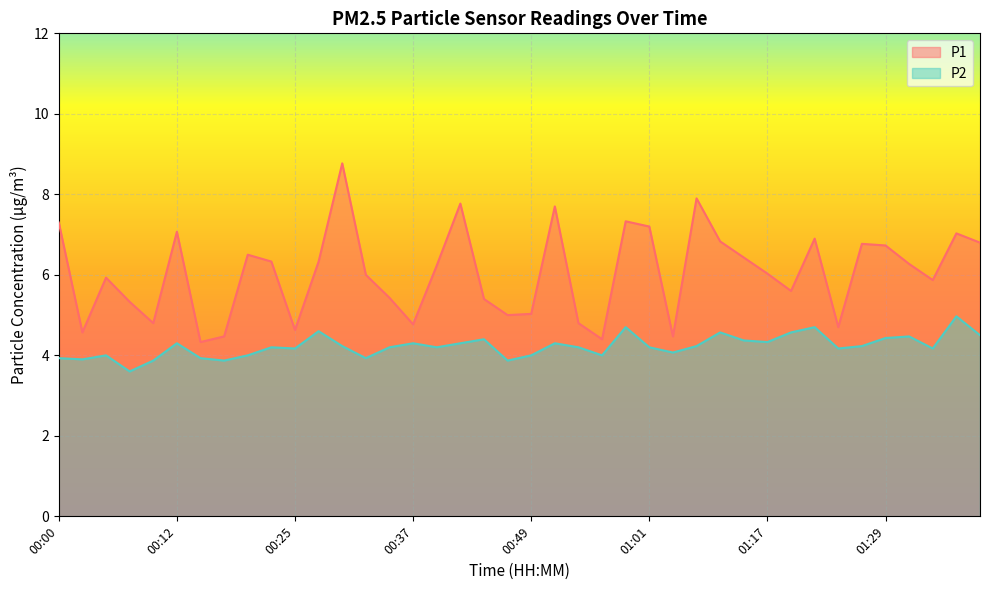

Reading left to right, what are all the values shown in this chart?

P1: 7.3	4.6	5.9	5.3	4.8	7.1	4.3	4.5	6.5	6.3	4.6	6.3	8.8	6.0	5.4	4.8	6.2	7.8	5.4	5.0	5.0	7.7	4.8	4.4	7.3	7.2	4.5	7.9	6.8	6.4	6.0	5.6	6.9	4.7	6.8	6.7	6.3	5.9	7.0	6.8
P2: 3.9	3.9	4.0	3.6	3.9	4.3	3.9	3.9	4.0	4.2	4.2	4.6	4.2	3.9	4.2	4.3	4.2	4.3	4.4	3.9	4.0	4.3	4.2	4.0	4.7	4.2	4.1	4.2	4.6	4.4	4.3	4.6	4.7	4.2	4.2	4.4	4.5	4.2	5.0	4.5